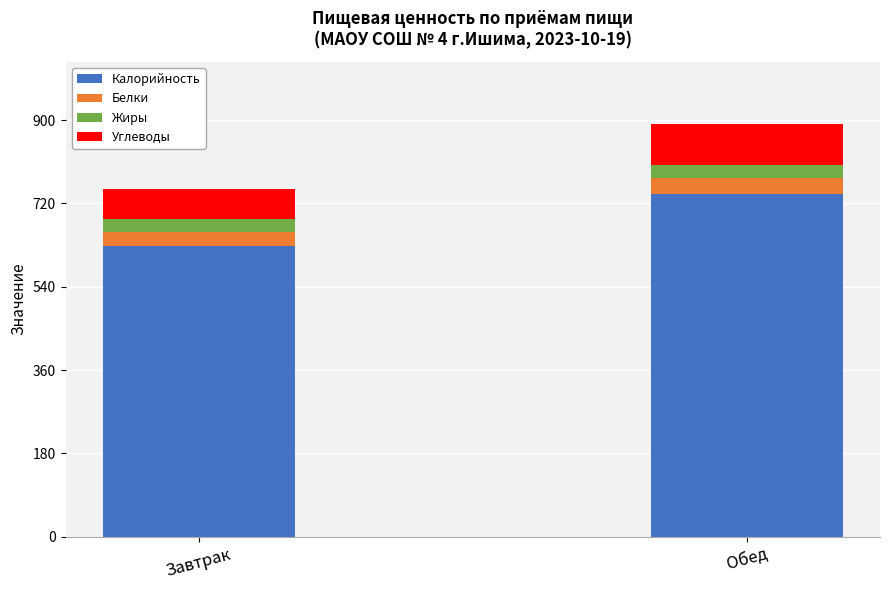

How many series are shown in this chart?

4